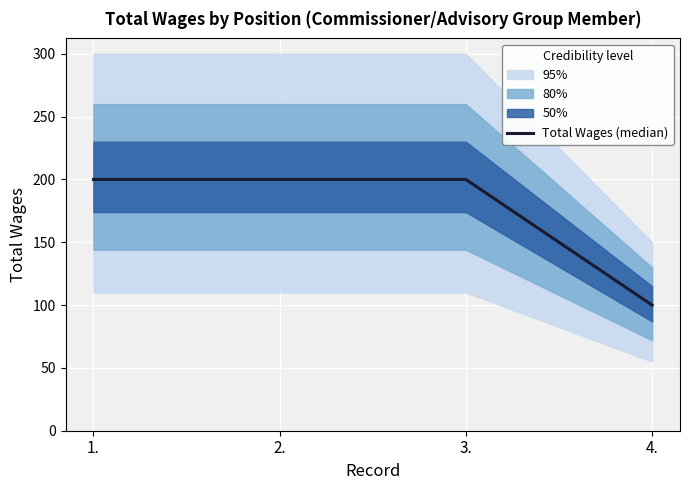

What is the smallest value displayed?

100